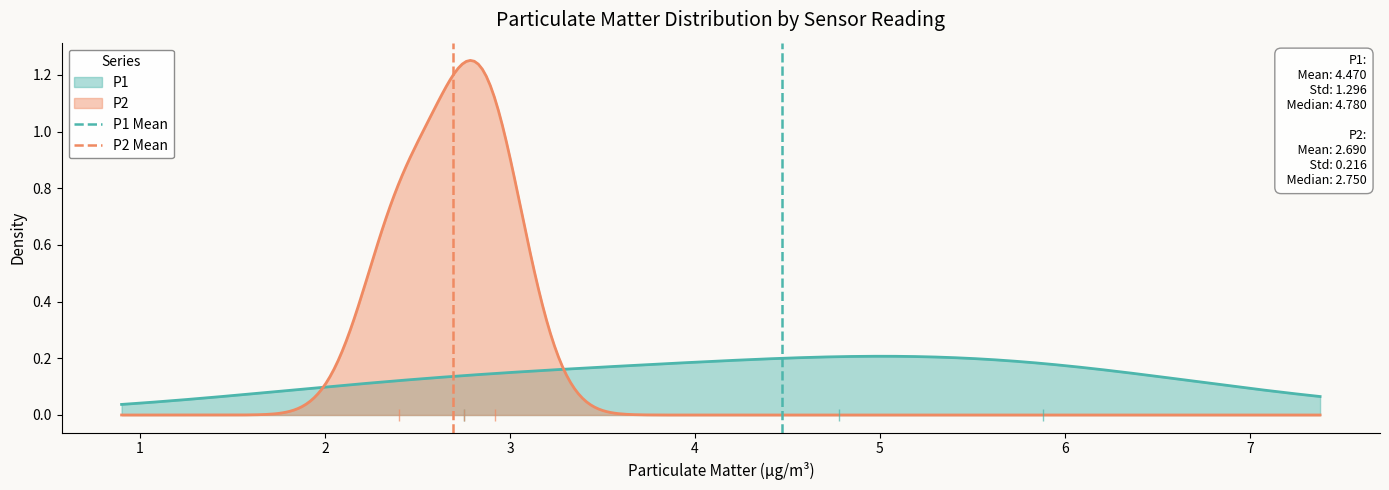

How many categories are shown in the chart?

2